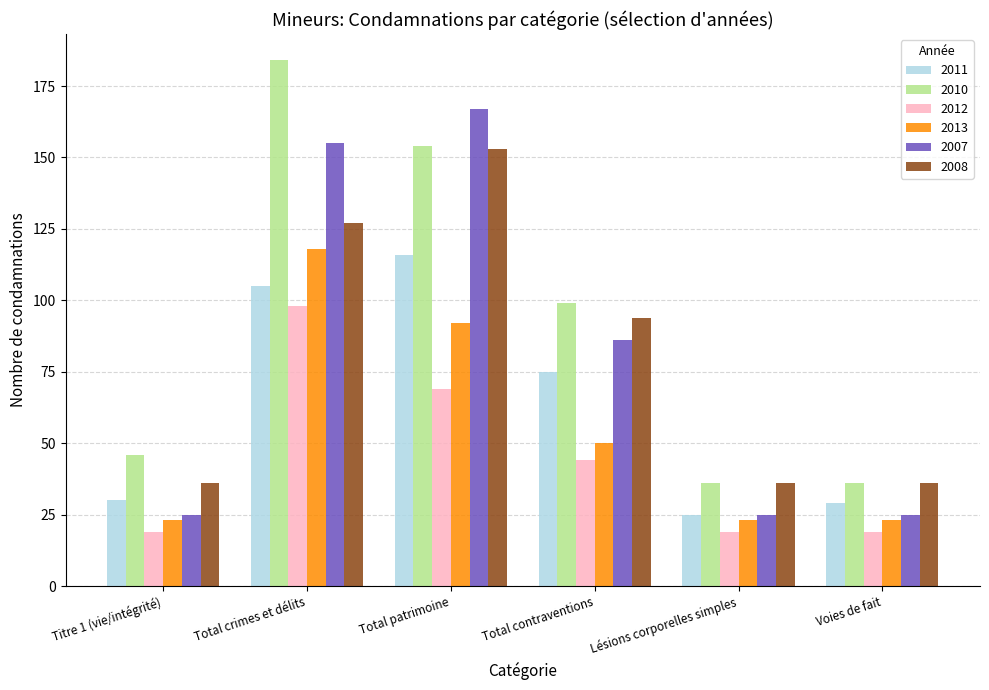

Reading right to left, list all the values displayed in this chart.

2011: 29	25	75	116	105	30
2010: 36	36	99	154	184	46
2012: 19	19	44	69	98	19
2013: 23	23	50	92	118	23
2007: 25	25	86	167	155	25
2008: 36	36	94	153	127	36